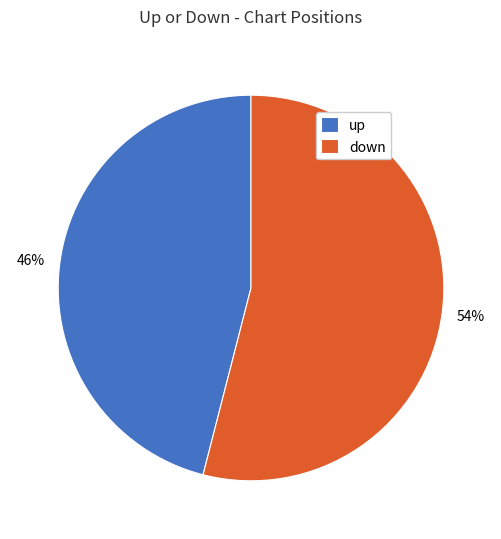

Do up and down together represent more than half of the pie?

Yes